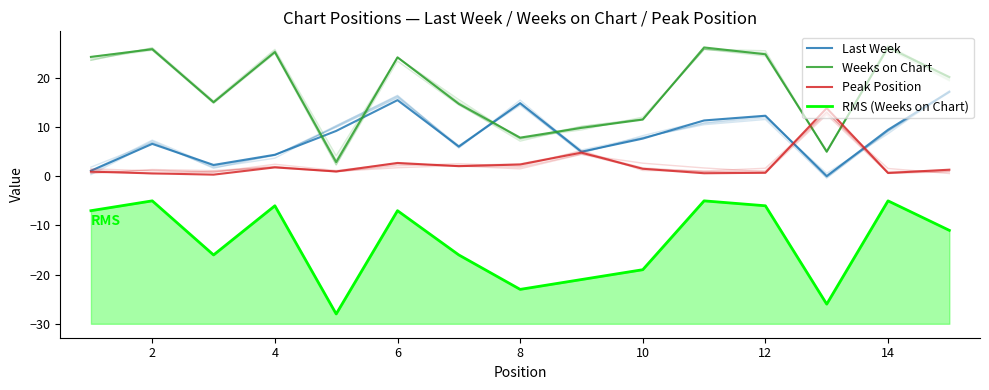

Which has a higher value, 12 or 14?

12